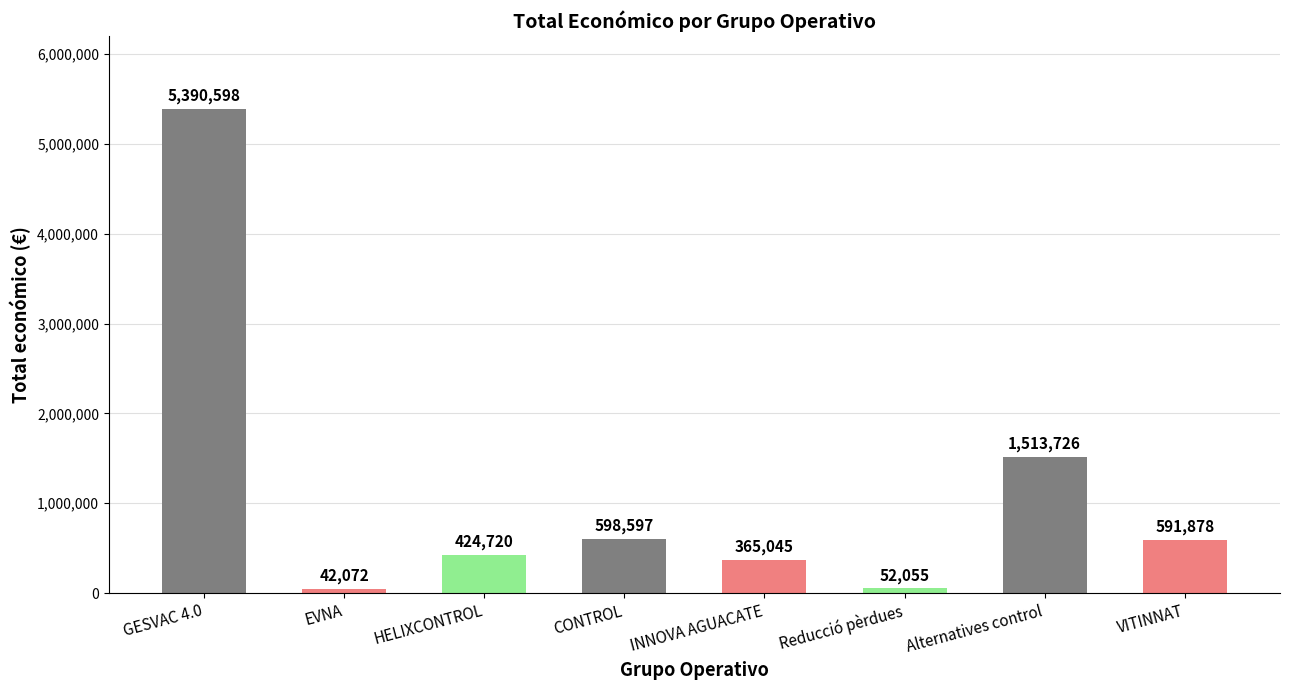

At which label does the data first exceed 591878?

GESVAC 4.0